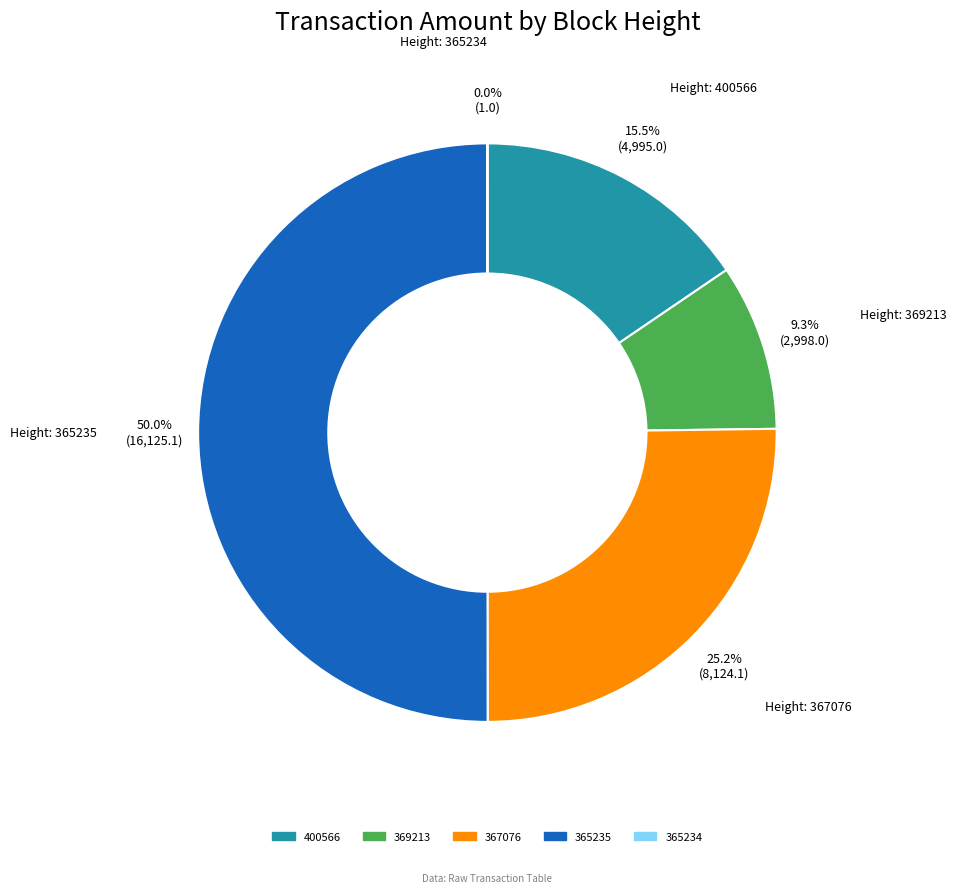

To the nearest percent, what is the difference between the largest and smallest slice percentages?

50%